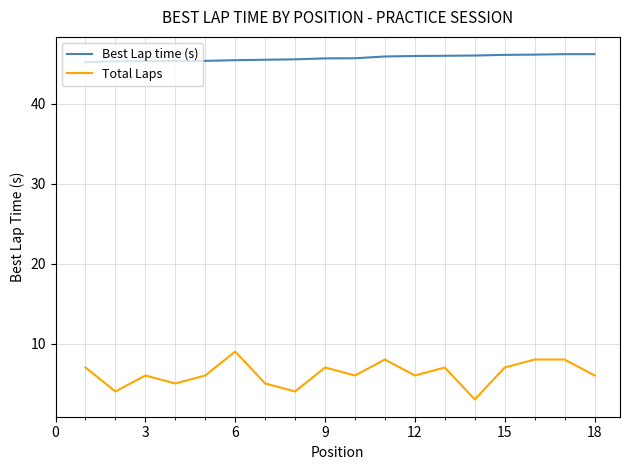

List the series in order of their overall mean, highest first.

Best Lap time (s), Total Laps